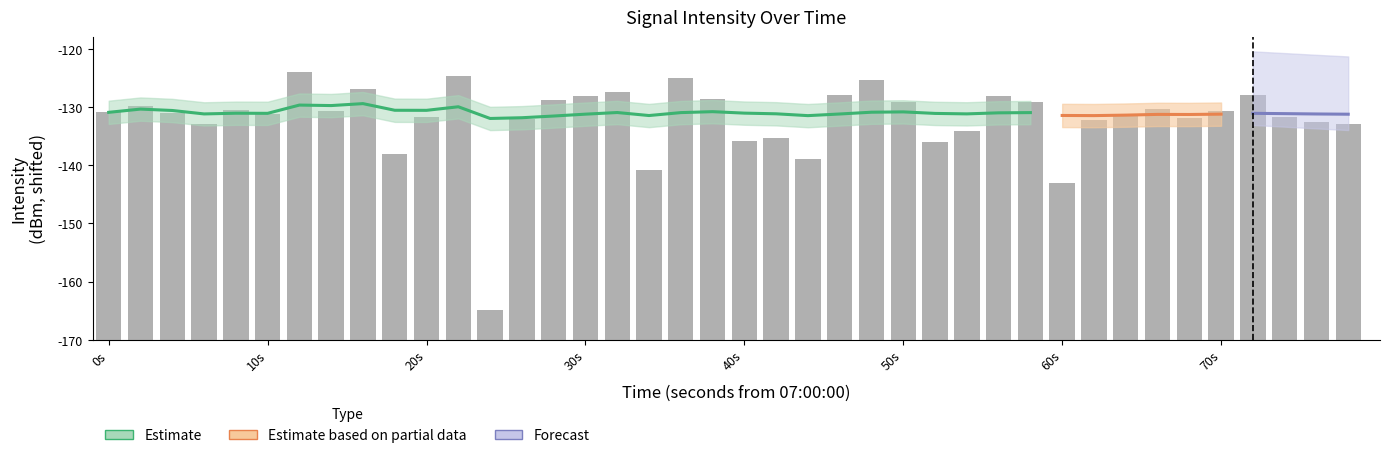

Reading left to right, transcribe all the data shown in this chart.

Mean Intensity (dBm): 0=-130.9	1=-129.8	2=-131.1	3=-133.0	4=-130.6	5=-131.2	6=-124.0	7=-130.6	8=-126.9	9=-138.1	10=-131.6	11=-124.6	12=-164.8	13=-132.1	14=-128.8	15=-128.1	16=-127.5	17=-140.8	18=-125.0	19=-128.6	20=-135.8	21=-135.3	22=-139.0	23=-127.9	24=-125.4	25=-129.1	26=-135.9	27=-134.1	28=-128.1	29=-129.2	30=-143.0	31=-132.2	32=-131.3	33=-130.4	34=-131.9	35=-130.8	36=-127.9	37=-131.8	38=-132.5	39=-132.8
Smoothed Estimate: 0=-130.9	1=-130.4	2=-130.6	3=-131.2	4=-131.1	5=-131.1	6=-129.7	7=-129.8	8=-129.4	9=-130.6	10=-130.6	11=-130.0	12=-132.0	13=-131.8	14=-131.5	15=-131.2	16=-130.9	17=-131.5	18=-131.0	19=-130.8	20=-131.1	21=-131.2	22=-131.5	23=-131.2	24=-130.9	25=-130.8	26=-131.1	27=-131.2	28=-131.0	29=-131.0	30=-131.5	31=-131.5	32=-131.4	33=-131.3	34=-131.3	35=-131.2	36=-131.1	37=-131.1	38=-131.2	39=-131.2
Upper CI: 0=-128.9	1=-128.4	2=-128.6	3=-129.2	4=-129.1	5=-129.1	6=-127.7	7=-127.8	8=-127.4	9=-128.6	10=-128.6	11=-128.0	12=-130.0	13=-129.8	14=-129.5	15=-129.2	16=-128.9	17=-129.5	18=-129.0	19=-128.8	20=-129.1	21=-129.2	22=-129.5	23=-129.2	24=-128.9	25=-128.8	26=-129.1	27=-129.2	28=-129.0	29=-129.0	30=-129.5	31=-129.5	32=-129.4	33=-129.3	34=-129.3	35=-129.2	36=-129.1	37=-129.1	38=-129.2	39=-129.2
Lower CI: 0=-132.9	1=-132.4	2=-132.6	3=-133.2	4=-133.1	5=-133.1	6=-131.7	7=-131.8	8=-131.4	9=-132.6	10=-132.6	11=-132.0	12=-134.0	13=-133.8	14=-133.5	15=-133.2	16=-132.9	17=-133.5	18=-133.0	19=-132.8	20=-133.1	21=-133.2	22=-133.5	23=-133.2	24=-132.9	25=-132.8	26=-133.1	27=-133.2	28=-133.0	29=-133.0	30=-133.5	31=-133.5	32=-133.4	33=-133.3	34=-133.3	35=-133.2	36=-133.1	37=-133.1	38=-133.2	39=-133.2